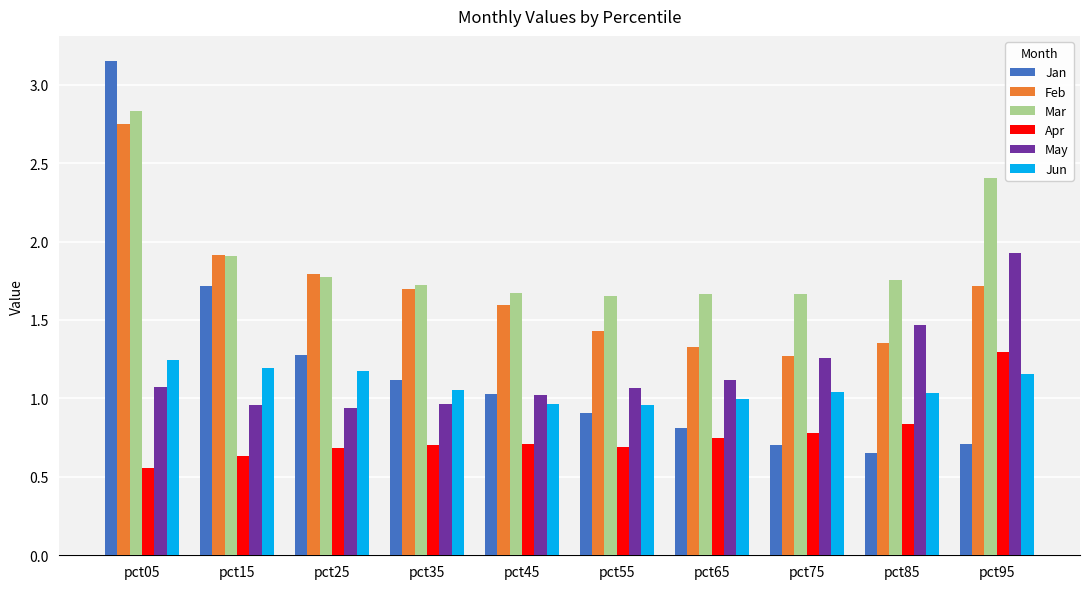

Which series changed the most between pct15 and pct45?

Jan